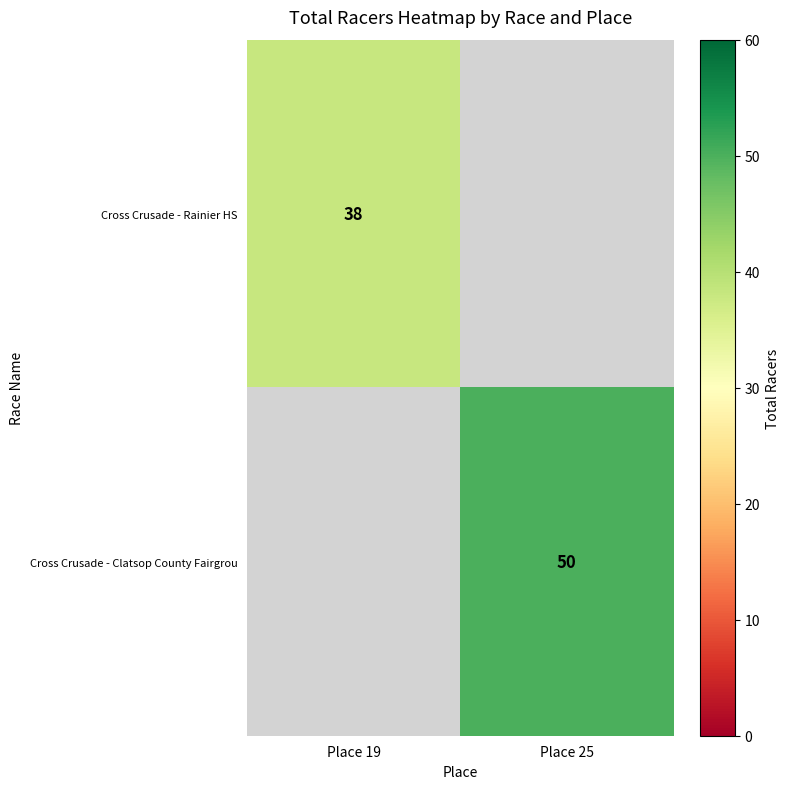

At how many categories does at least one series exceed 42?

1